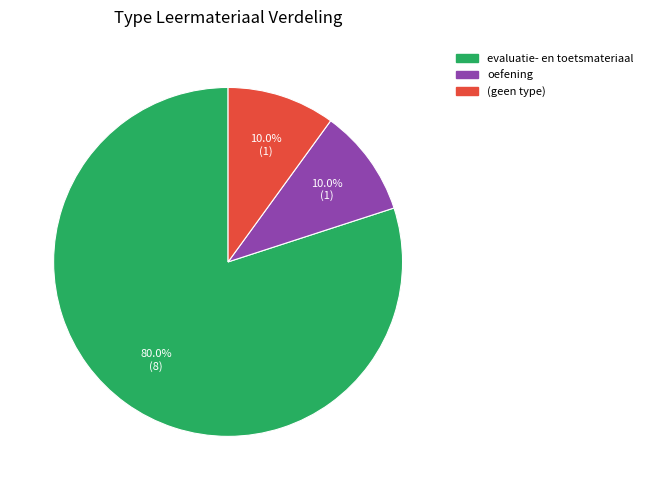

Is there any slice that represents more than half of the pie?

Yes